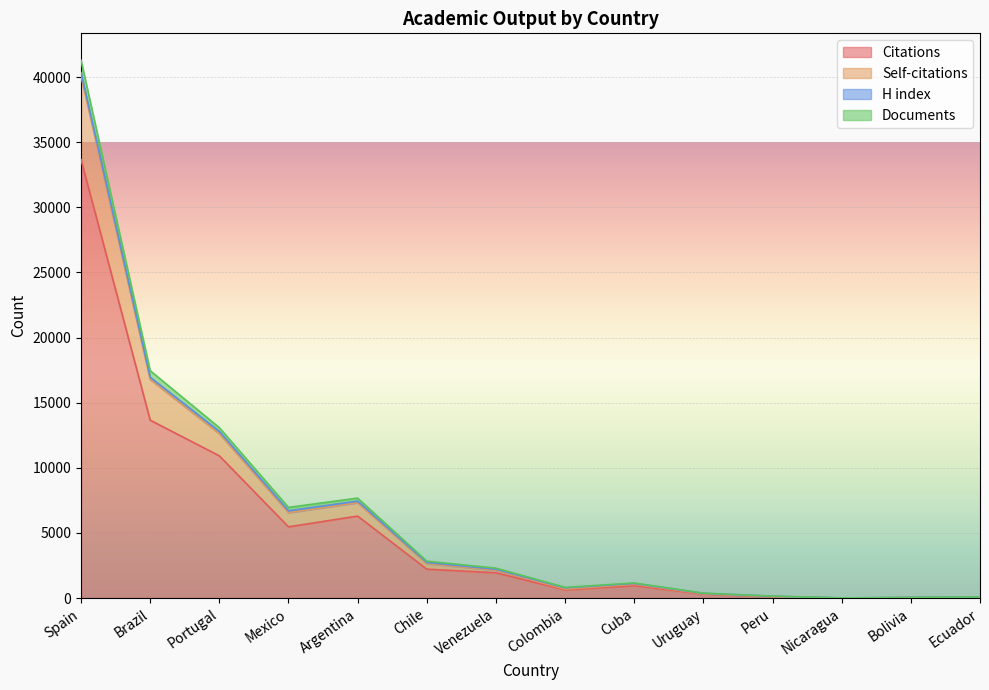

Does the chart display data point markers on the line(s)?

No